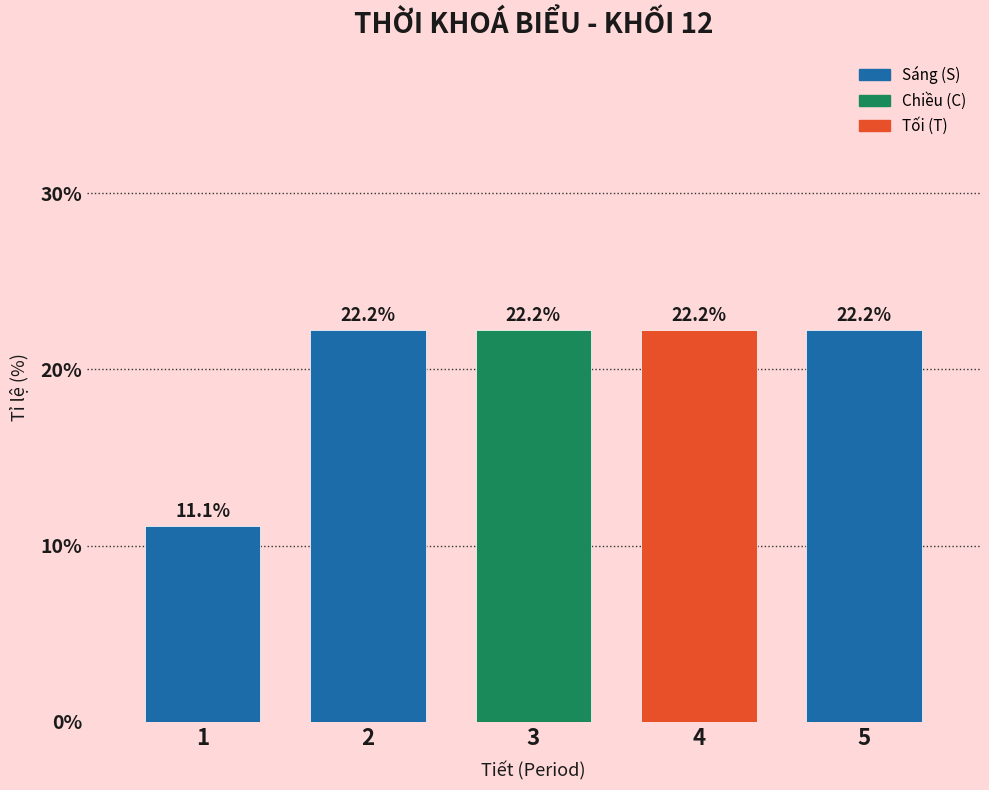

Reading left to right, extract all data points from this chart.

1=11.1	2=22.2	3=22.2	4=22.2	5=22.2